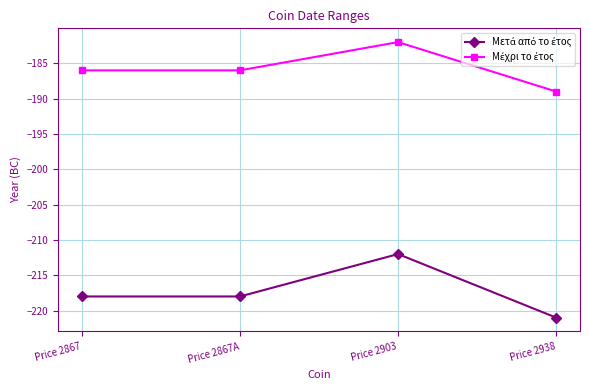

What position from the left is Price 2867?

1